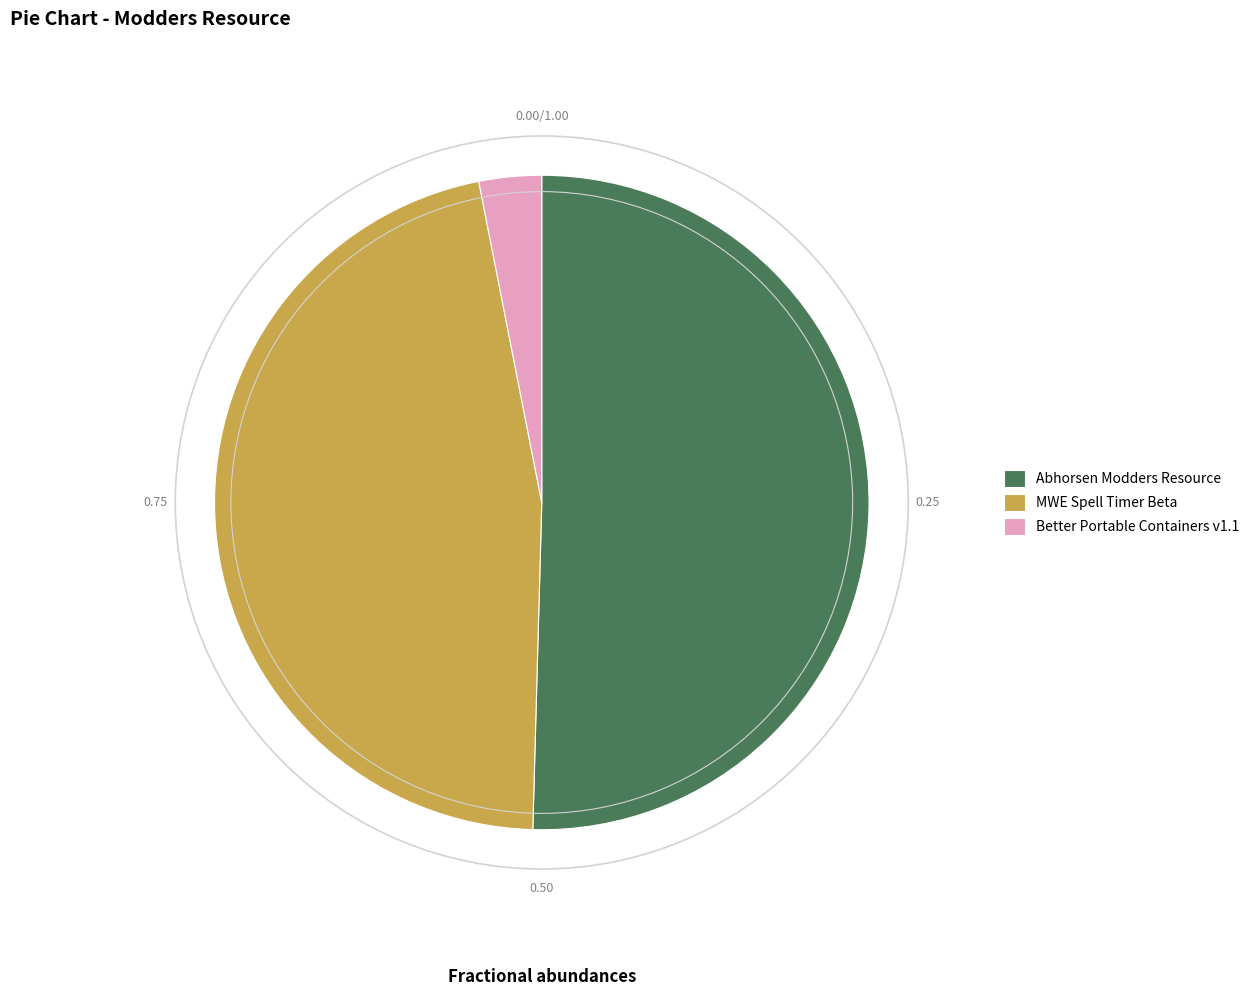

The Better Portable Containers v1.1 slice represents 3% of the pie. True or false?

True